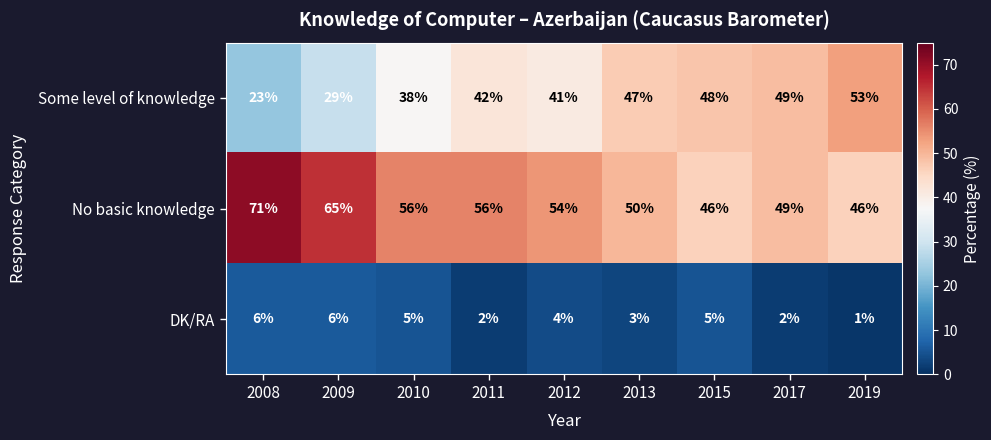

At which category does the chart reach its peak across all series?

2008